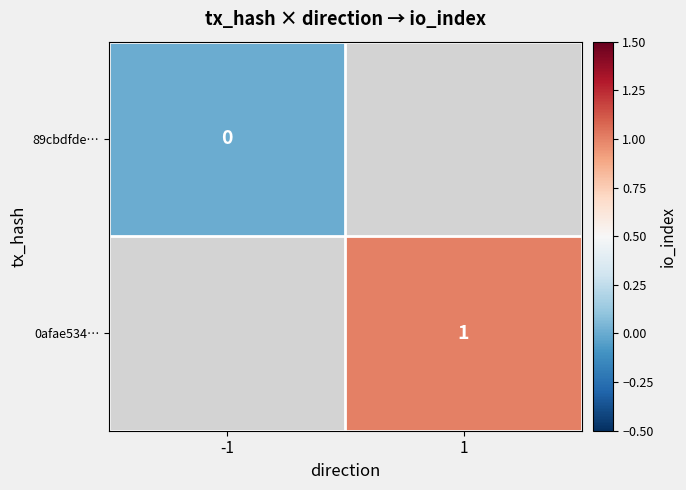

The value of 0afae534… at 1 is 1. True or false?

True